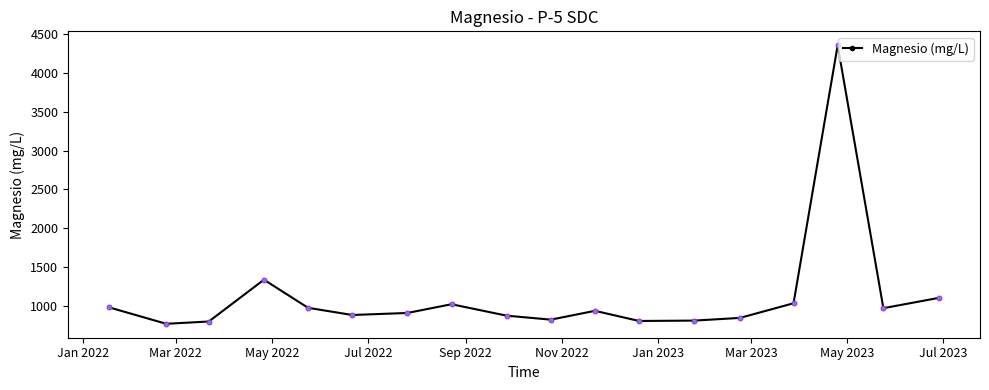

What is the value of the 1st point from the left?

979.8